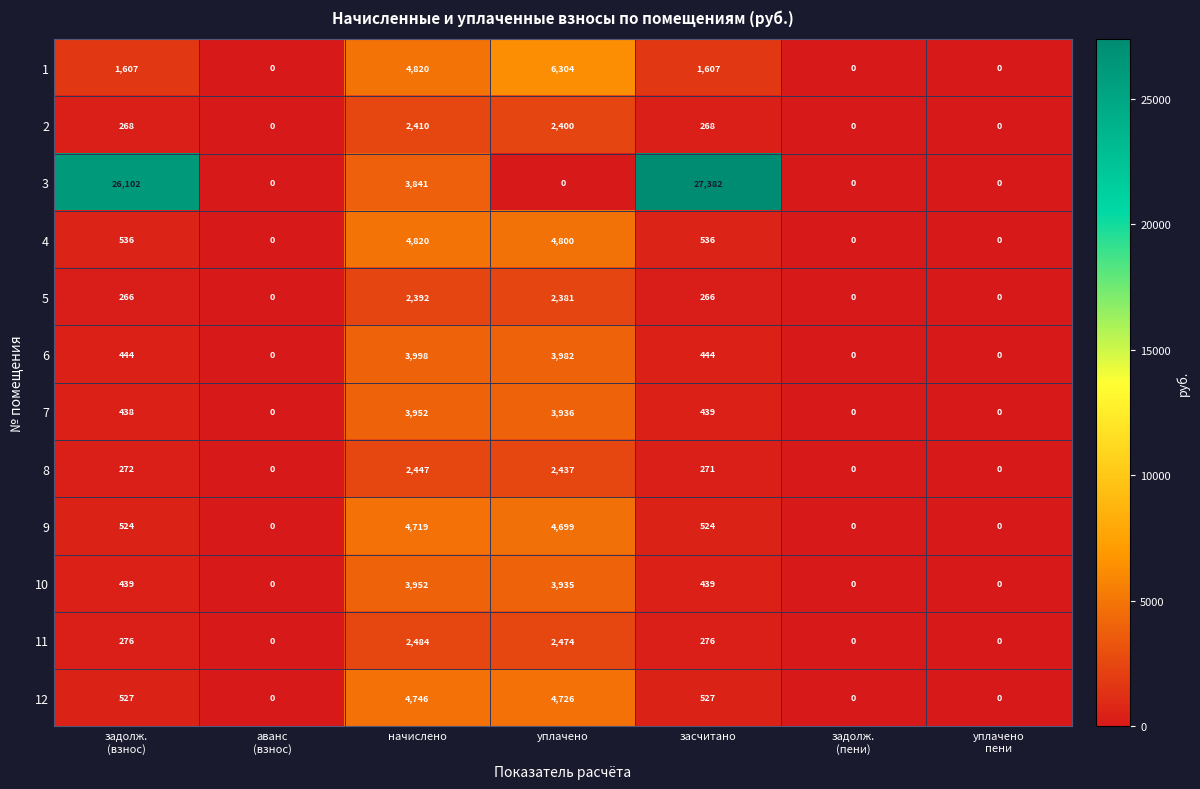

What value does the 9 series have at уплачено?

4699